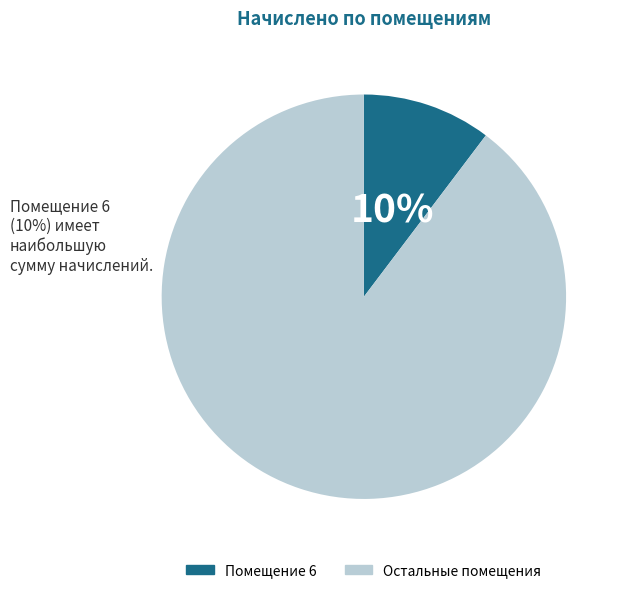

Do Помещение 6 and Остальные помещения together represent more than half of the pie?

Yes